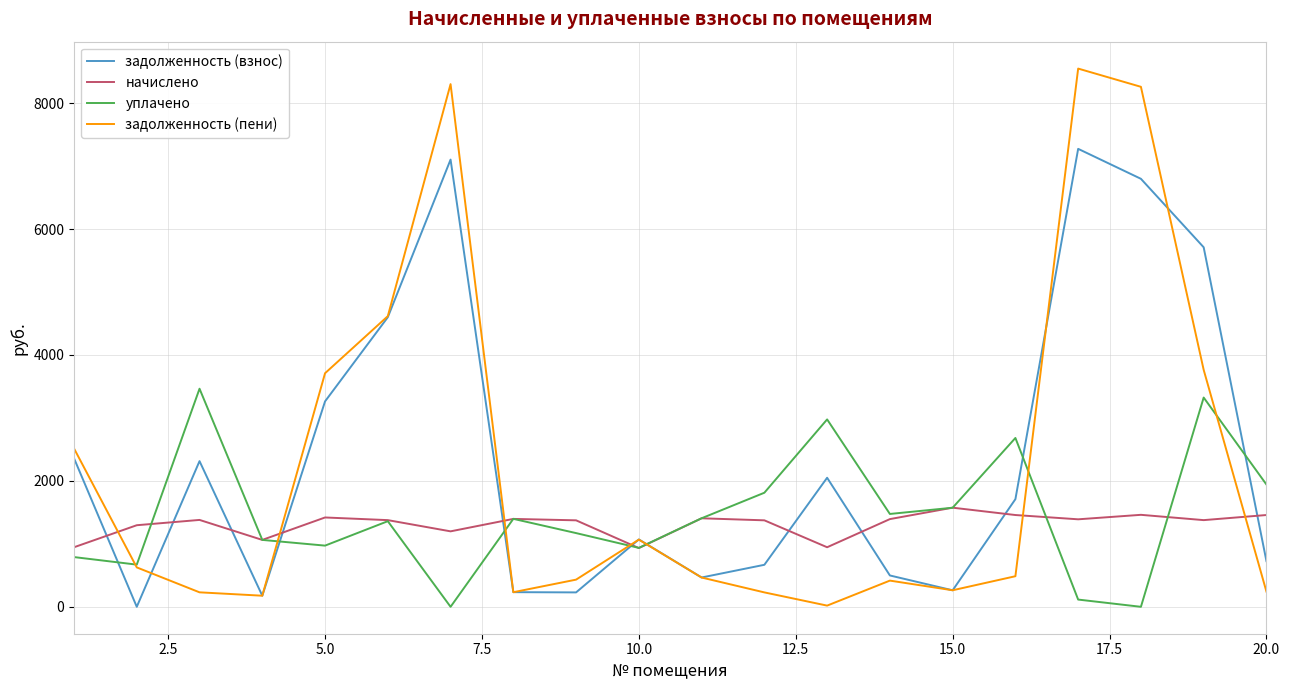

Which series has the widest spread of values?

задолженность (пени)